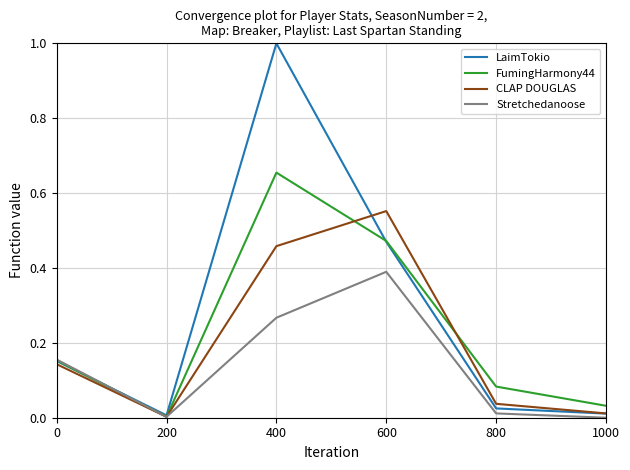

Which series has the widest spread of values?

LaimTokio